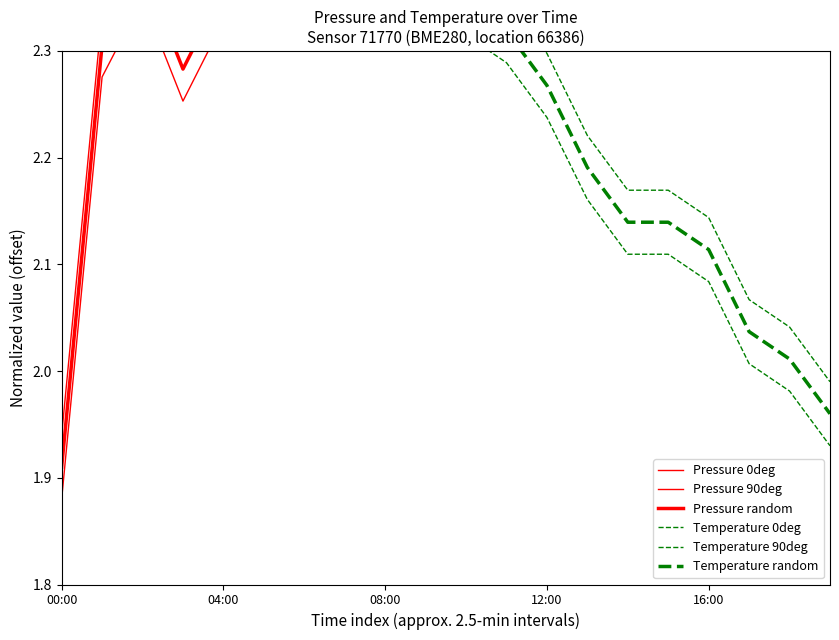

What are all the series names shown in the legend?

Pressure 0deg, Pressure 90deg, Pressure random, Temperature 0deg, Temperature 90deg, Temperature random